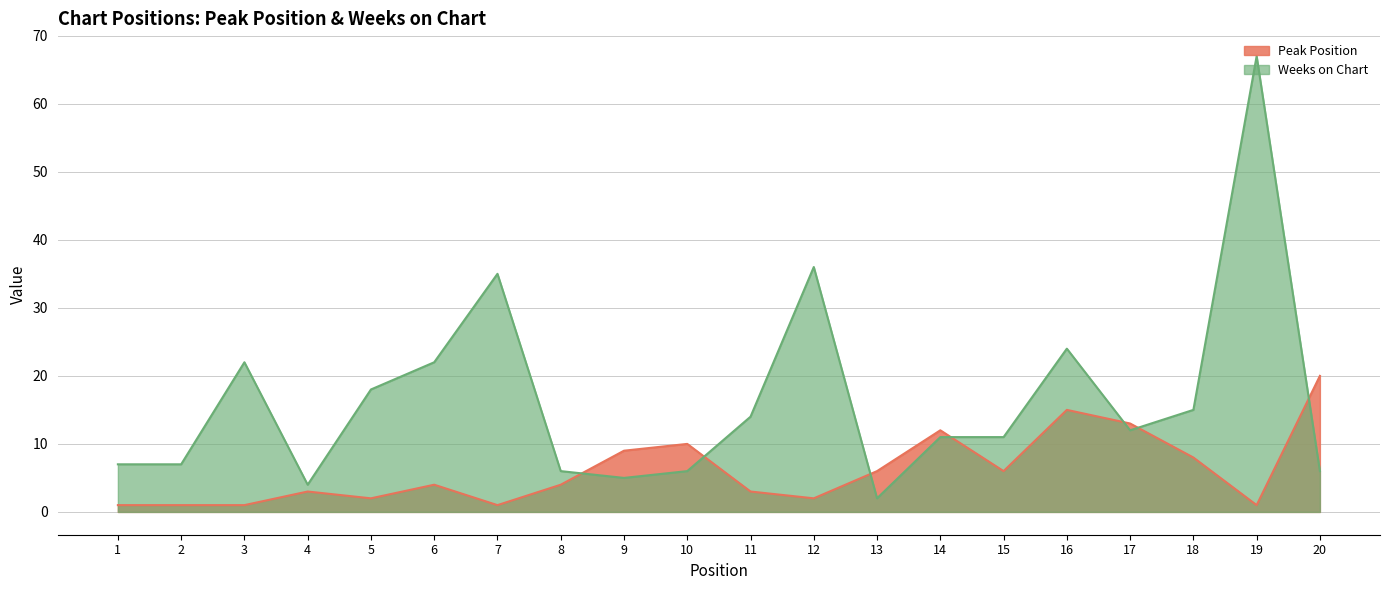

What is the spread (max minus min) of values at 18?

7